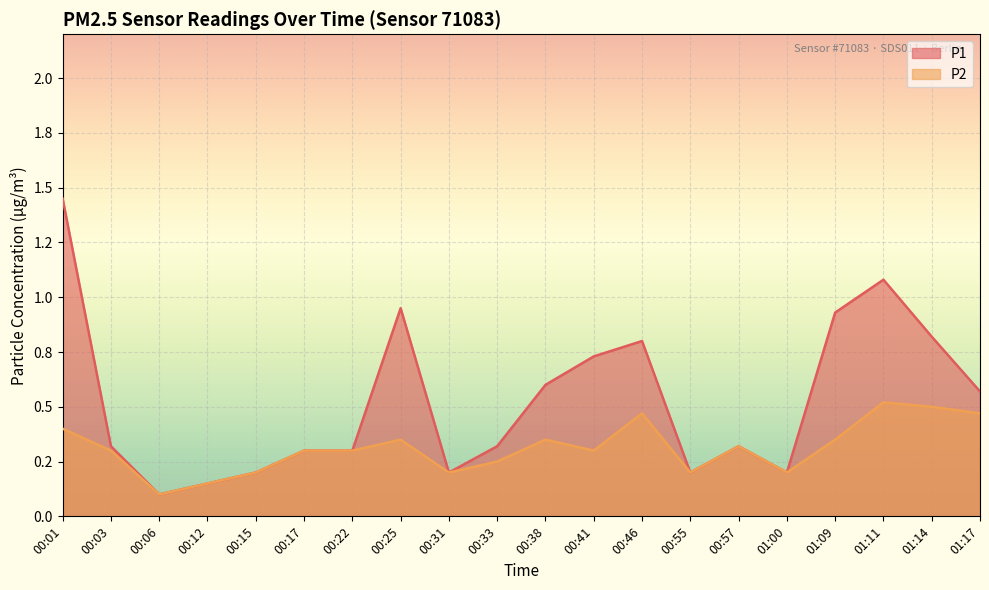

What position from the left is 01:00?

16